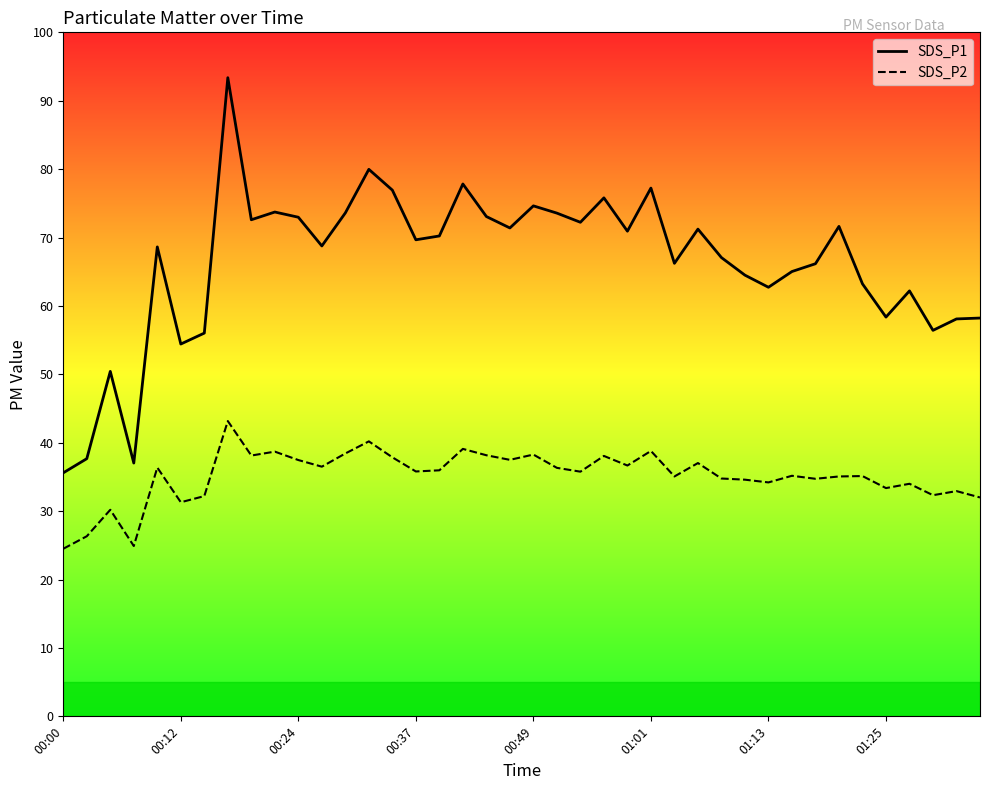

The SDS_P2 series shows 13.0 at 8. True or false?

False